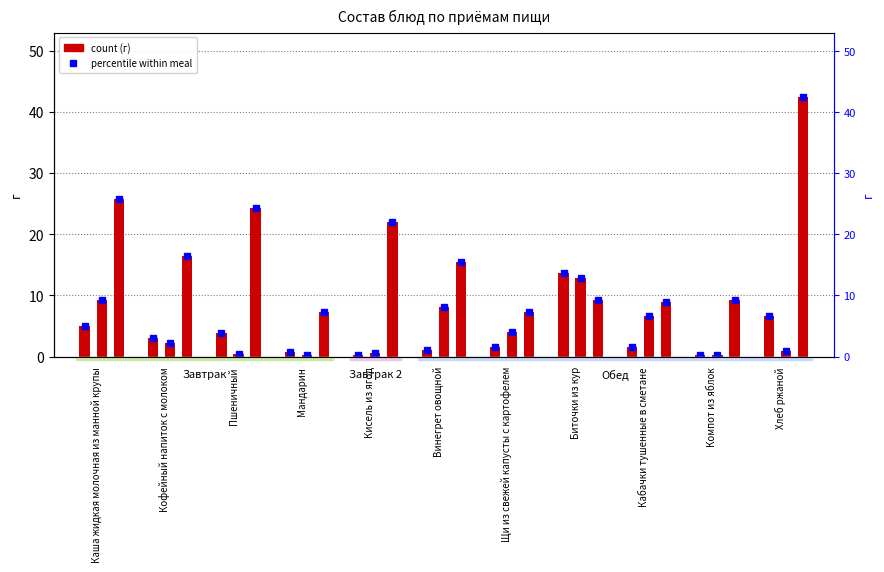

Which category has the lowest value in the Белки series?

Кисель из ягод